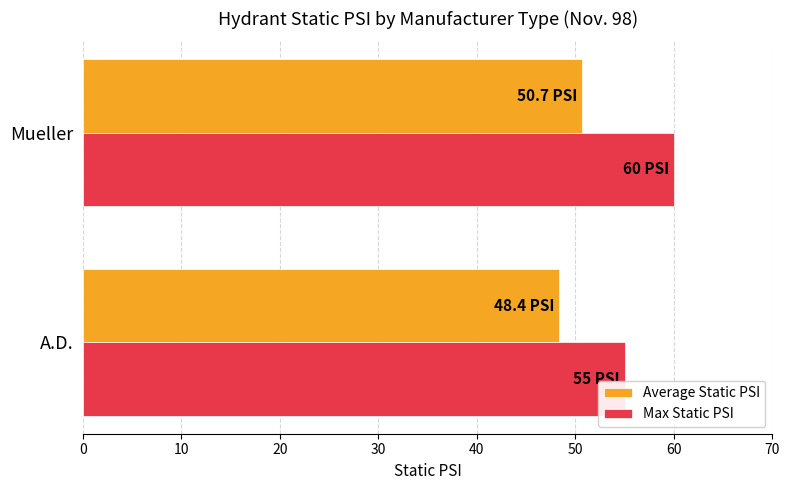

Rank the categories by Max Static PSI value from highest to lowest.

Mueller, A.D.